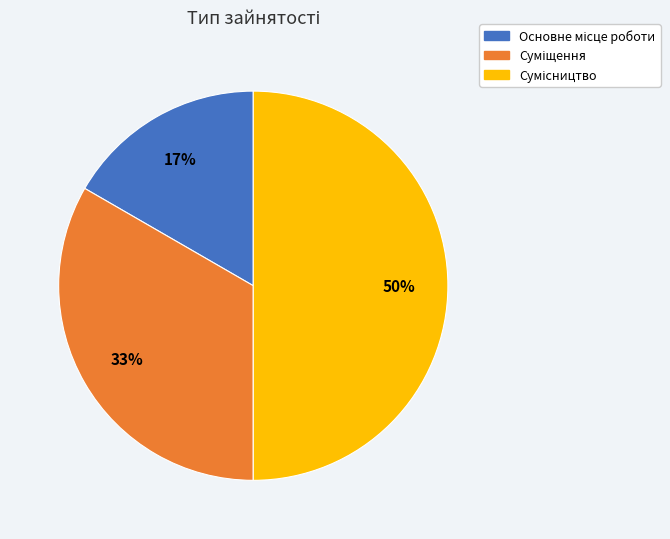

To the nearest percent, what is the difference between the largest and smallest slice percentages?

33%